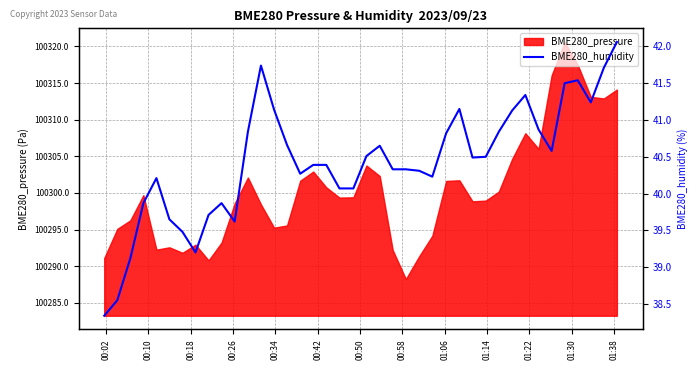

What is the lowest value of the BME280_pressure series?

100288.3